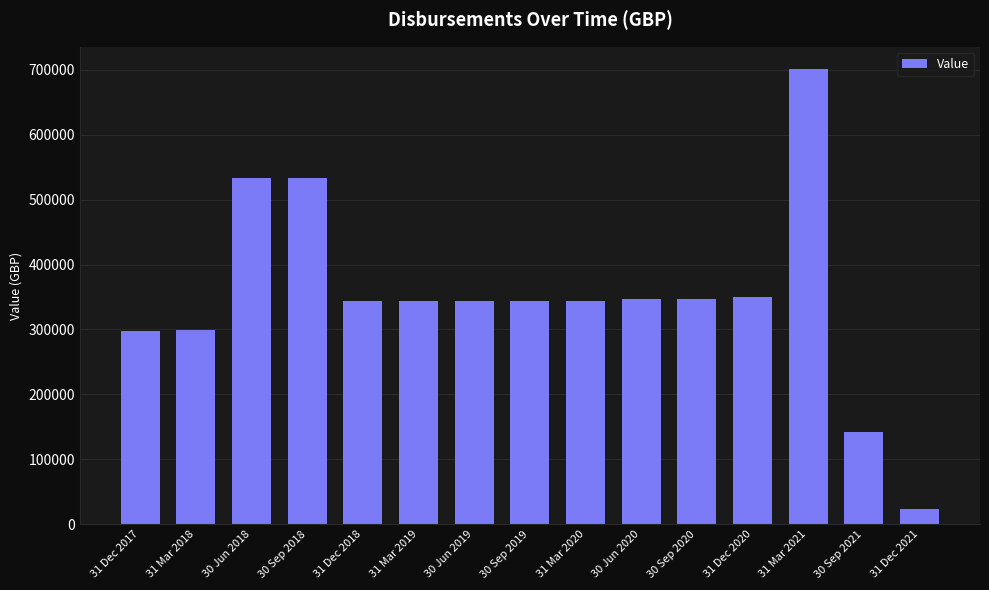

What value does the data have at 30 Sep 2020?

347342.0